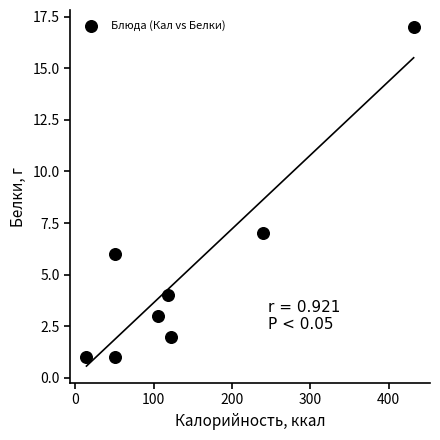

What is the average Y value?

5